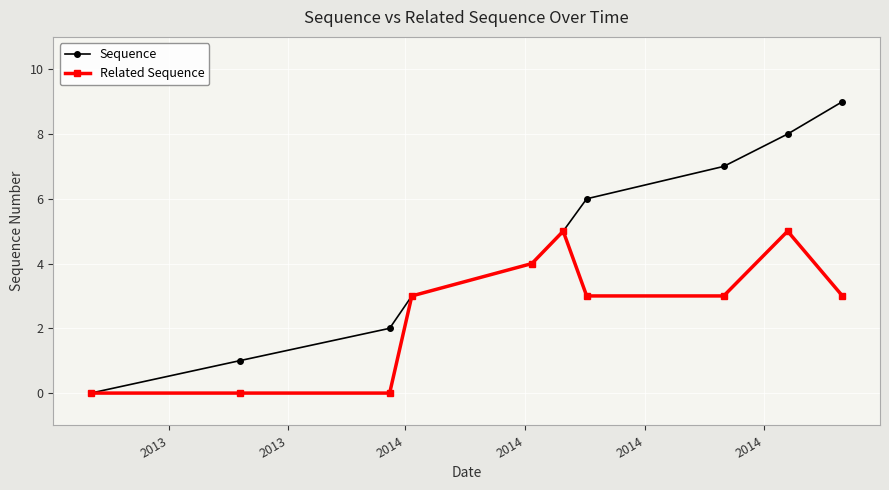

List the series in order of their peak value, lowest first.

Related Sequence, Sequence